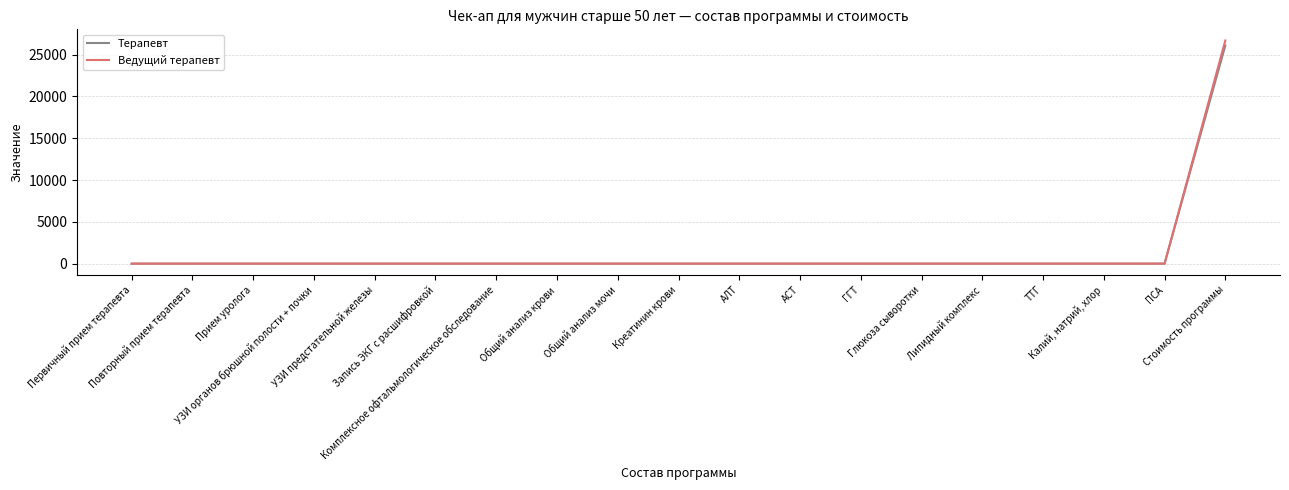

What is the total value across all series at УЗИ предстательной железы?

2